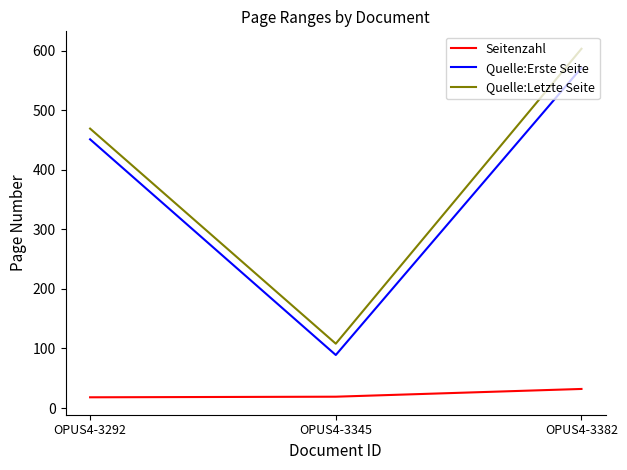

Is it true that Quelle:Erste Seite equals 139 at OPUS4-3345?

False